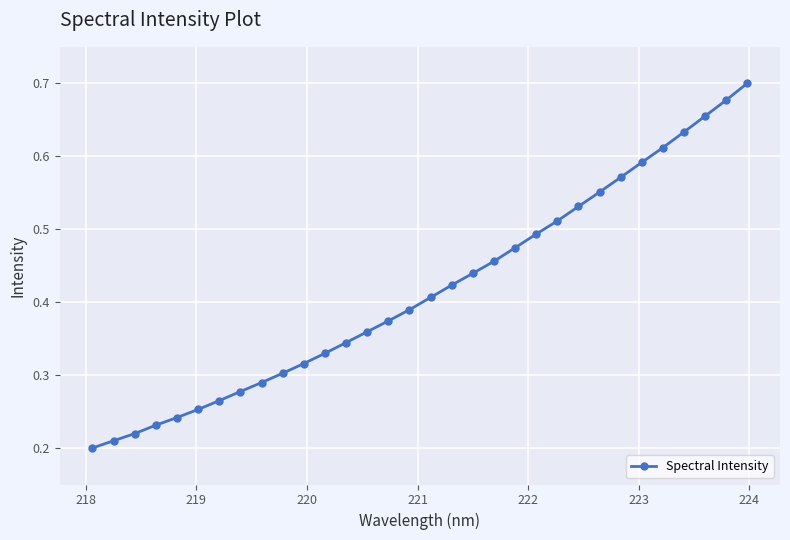

How many lines are shown in the chart?

1